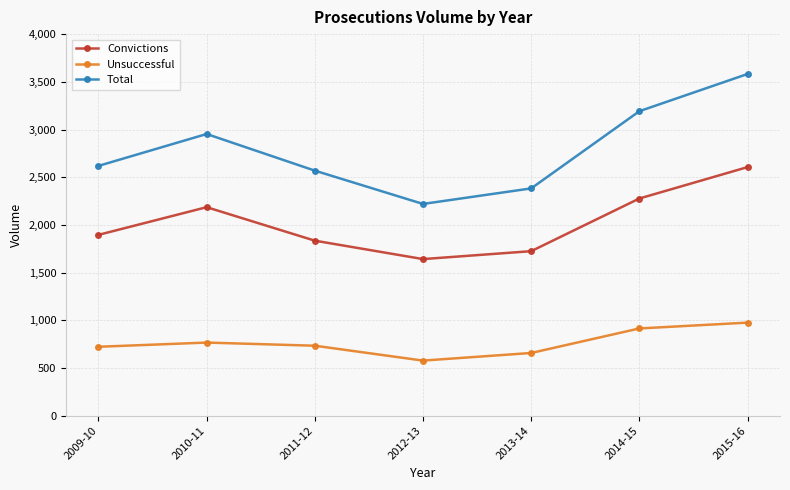

What is the highest value of the Convictions series?

2606